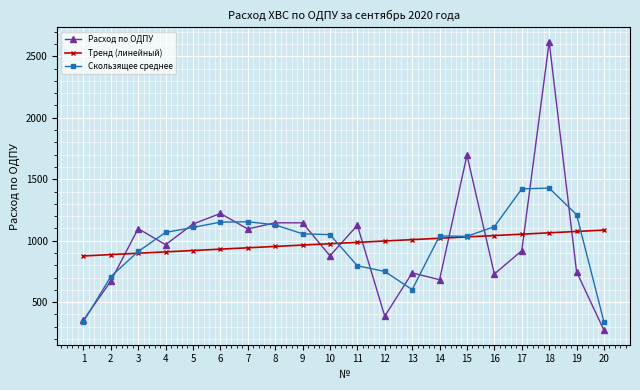

What value does the Тренд (линейный) series have at 6?

931.4